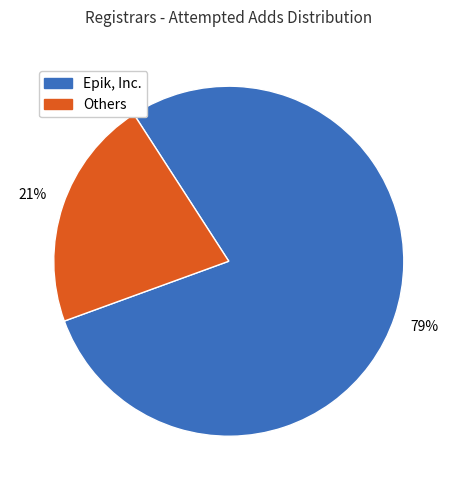

Combined, do Others and Epik, Inc. account for over 50%?

Yes